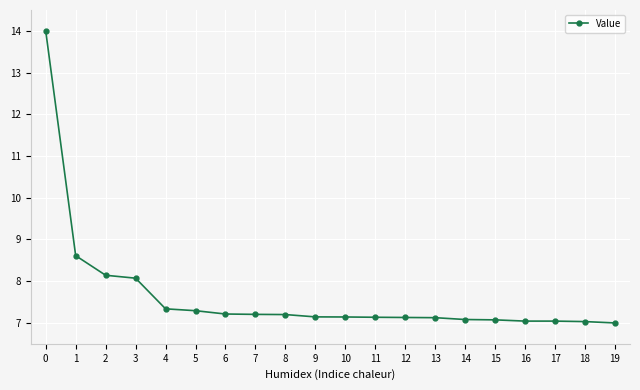

Approximately how many times larger is the value at 1 compared to 19?

1.2